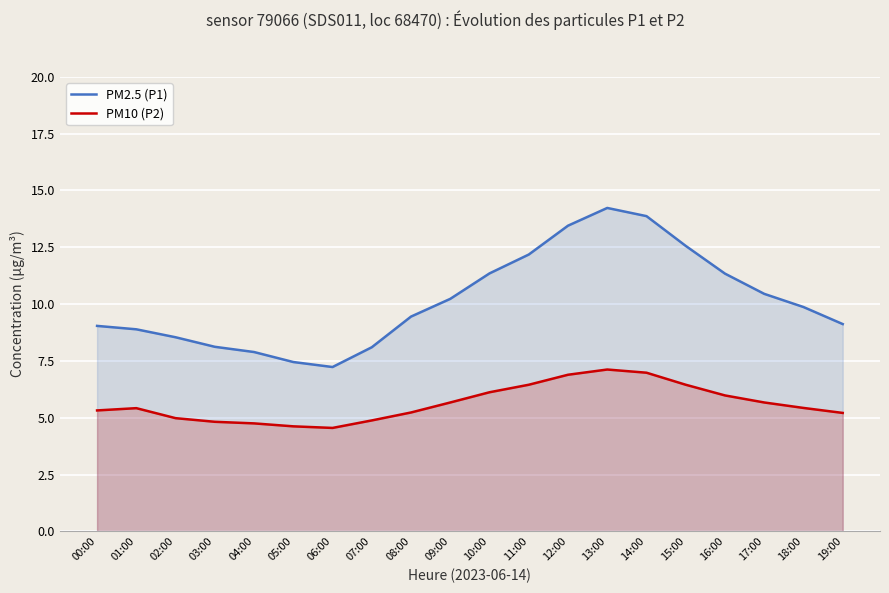

Where does the PM2.5 (P1) series first go above 9?

00:00